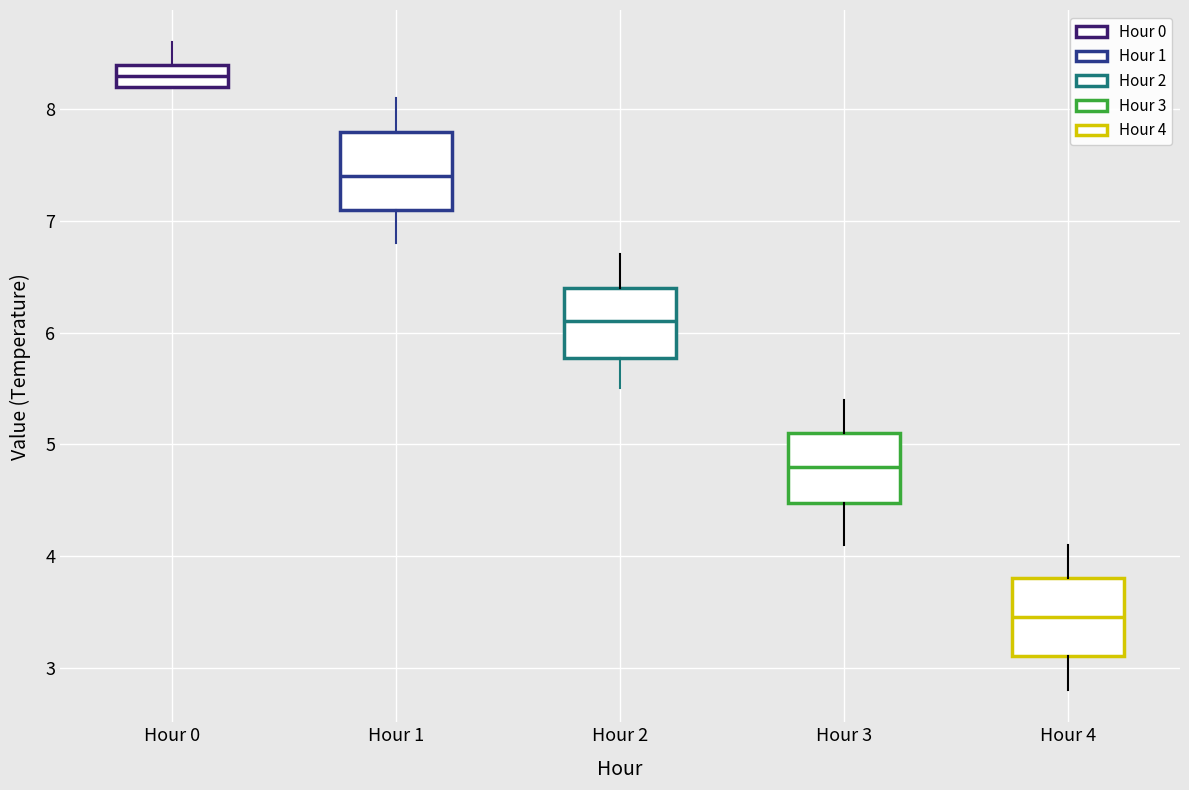

Reading left to right, transcribe this box plot: for each box, give where its median line is, the range the box spans, and where its two whiskers end, as read against the y-axis. The values are not printed on the chart, so give them approximately, as read against the axis.

Hour 0: median 8.3, box 8.2 to 8.4, whiskers 8.2 to 8.6
Hour 1: median 7.4, box 7.1 to 7.8, whiskers 6.8 to 8.1
Hour 2: median 6.1, box 5.8 to 6.4, whiskers 5.5 to 6.7
Hour 3: median 4.8, box 4.5 to 5.1, whiskers 4.1 to 5.4
Hour 4: median 3.5, box 3.1 to 3.8, whiskers 2.8 to 4.1